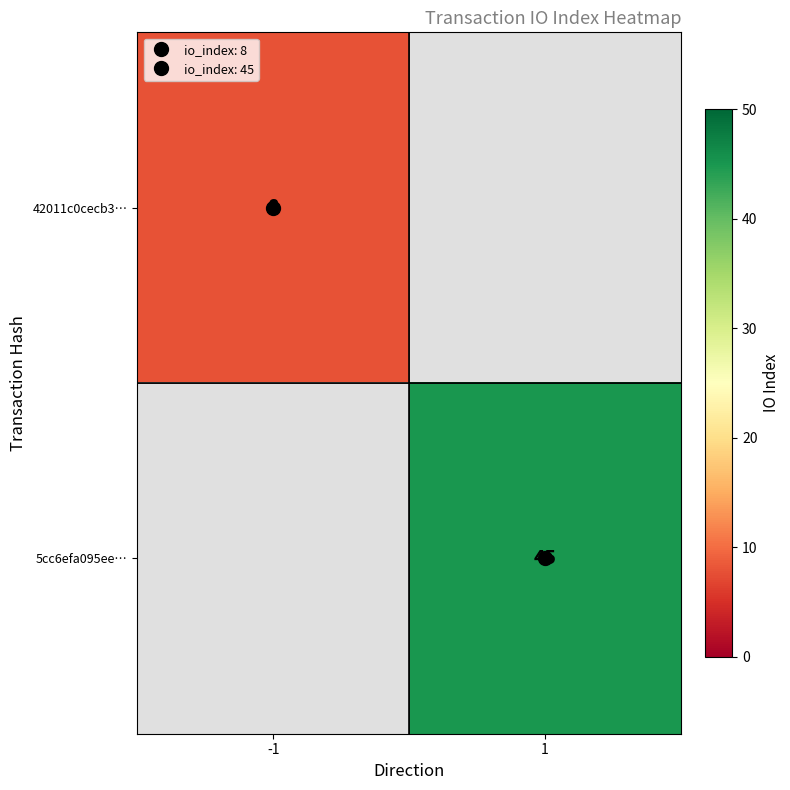

What is the greatest value displayed?

45.0